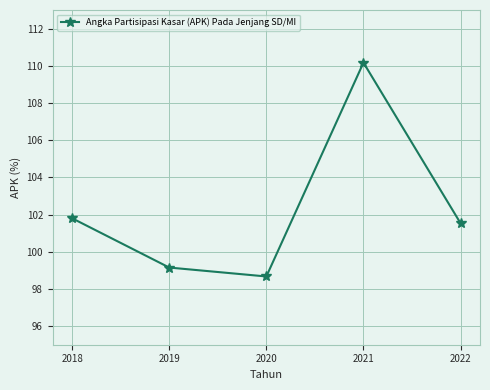

True or false: there are more than 0 points higher than both neighbors.

True